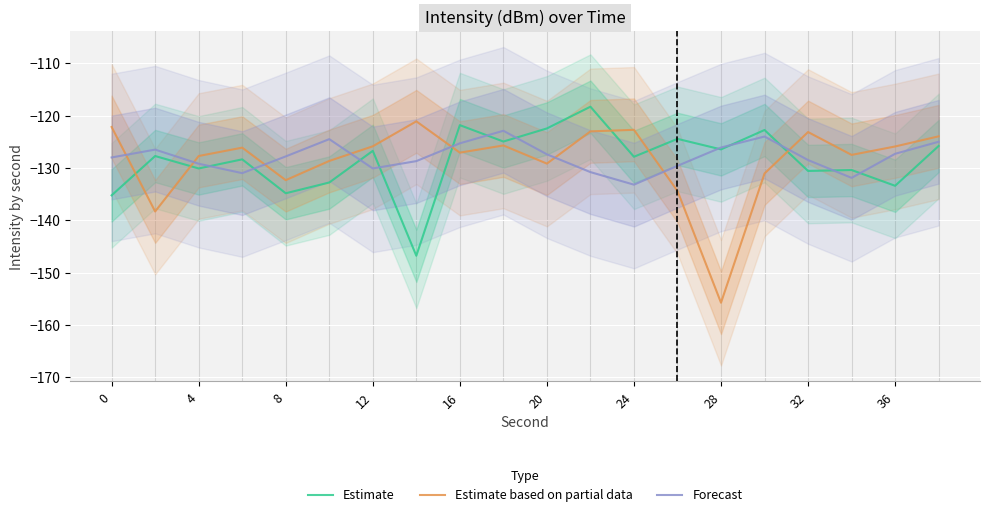

True or false: Forecast and Estimate intersect in this chart.

True